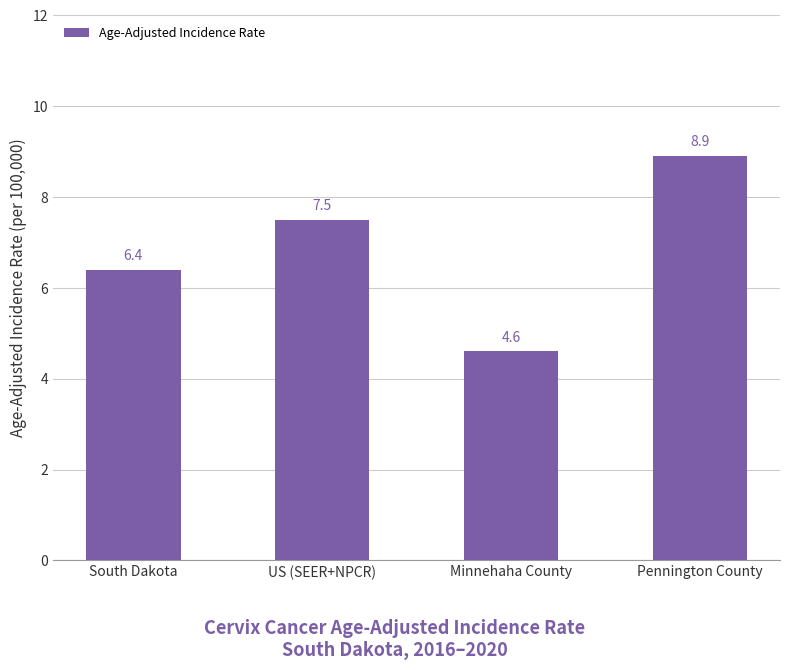

What is the difference between the values at US (SEER+NPCR) and Minnehaha County?

2.9